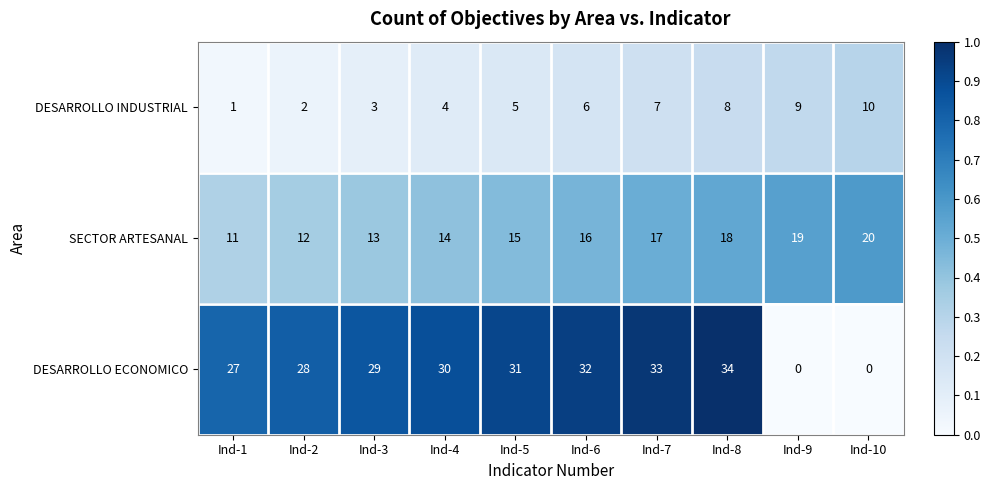

Is it true that DESARROLLO ECONOMICO equals 8 at Ind-1?

False